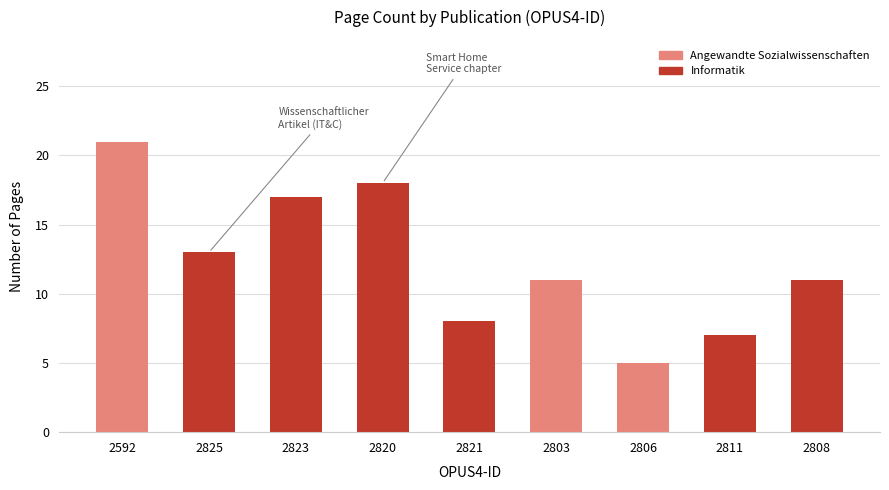

What position from the left is 2821?

5